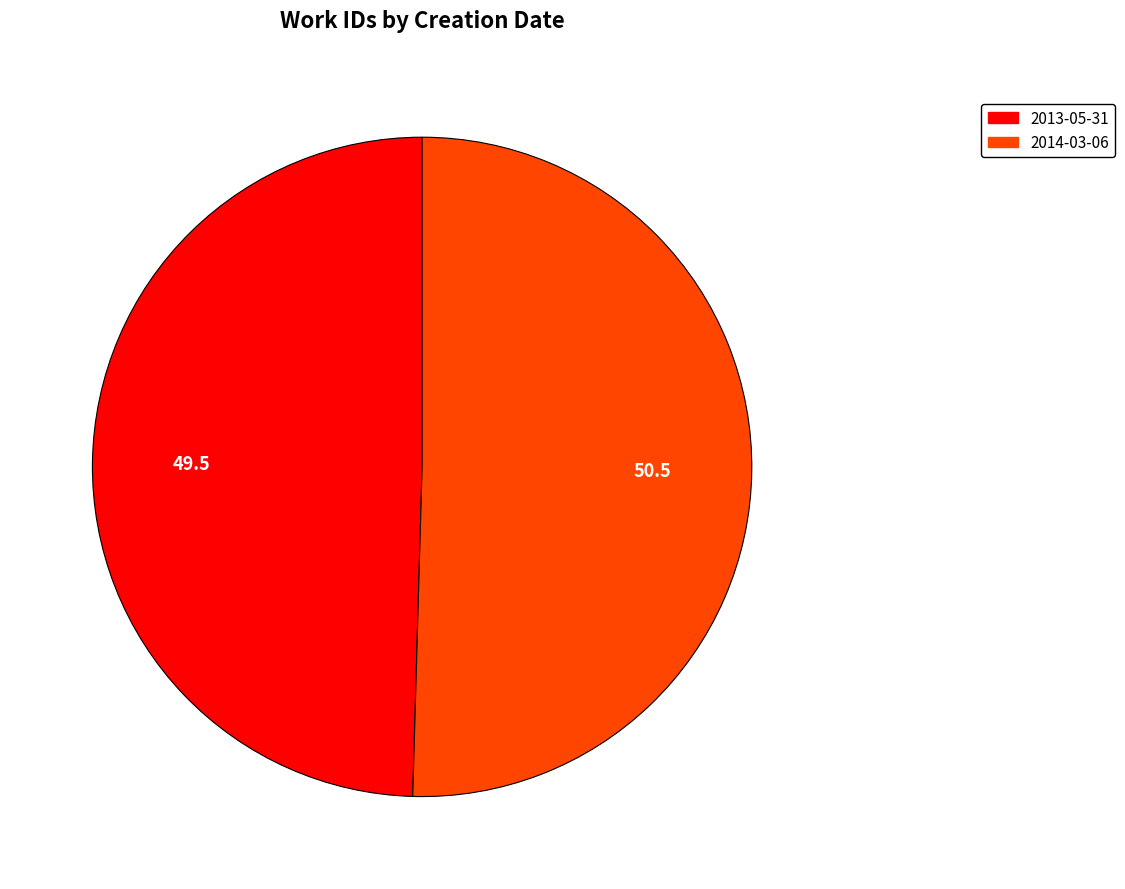

Is the sum of 2014-03-06 and 2013-05-31 greater than half?

Yes